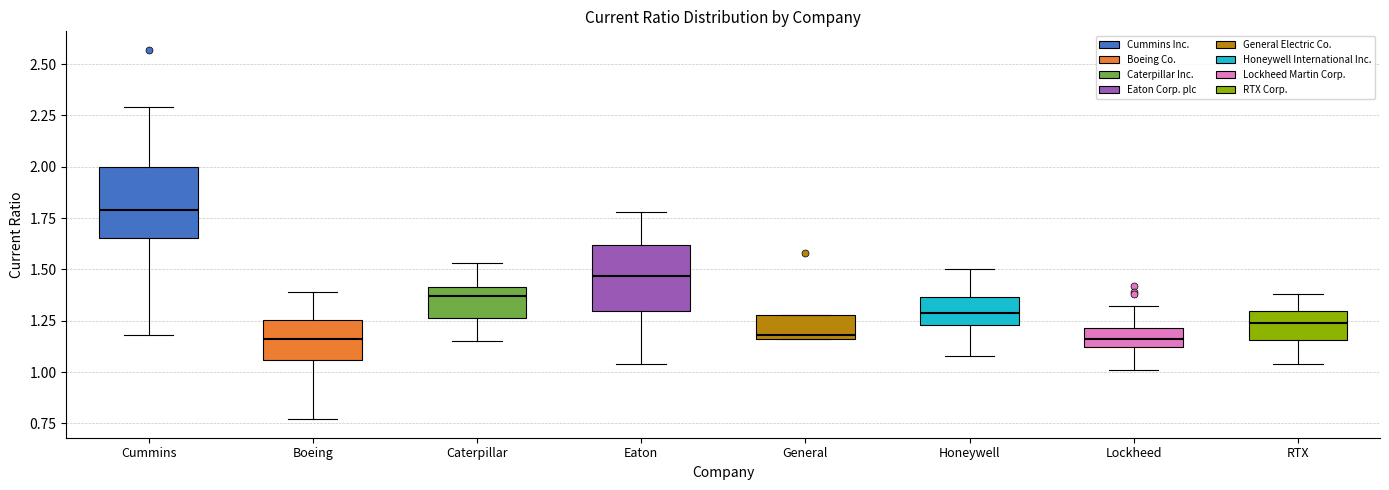

Reading left to right, read every box against the y-axis: the position of its median line, the range the box covers, and the ends of its whiskers. The values are not printed on the chart, so give them approximately, as read against the axis.

Cummins: median 1.80, box 1.65 to 2.00, whiskers 1.20 to 2.30
Boeing: median 1.15, box 1.05 to 1.25, whiskers 0.75 to 1.40
Caterpillar: median 1.35, box 1.25 to 1.40, whiskers 1.15 to 1.55
Eaton: median 1.45, box 1.30 to 1.60, whiskers 1.05 to 1.80
General: median 1.20, box 1.15 to 1.30, whiskers 1.15 to 1.30
Honeywell: median 1.30, box 1.25 to 1.35, whiskers 1.10 to 1.50
Lockheed: median 1.15, box 1.10 to 1.20, whiskers 1.00 to 1.30
RTX: median 1.25, box 1.15 to 1.30, whiskers 1.05 to 1.40